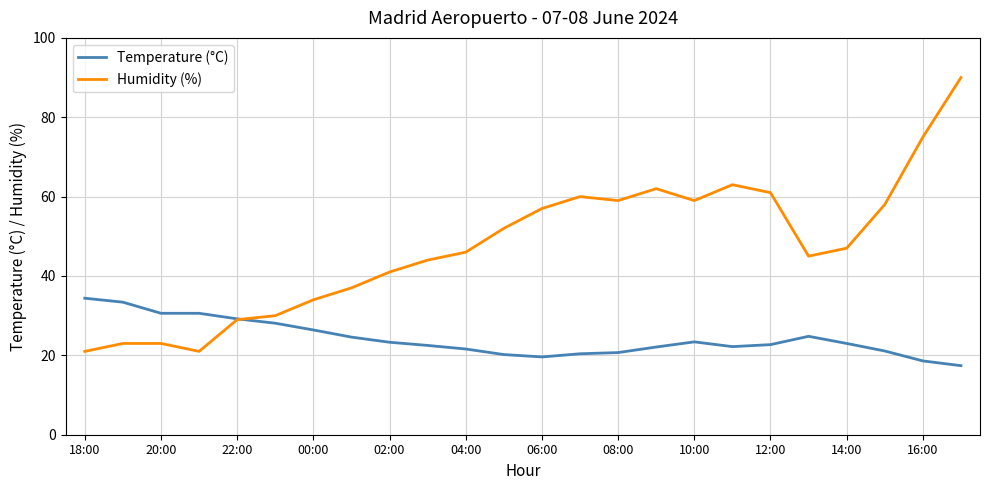

Does the chart display data point markers on the line(s)?

No